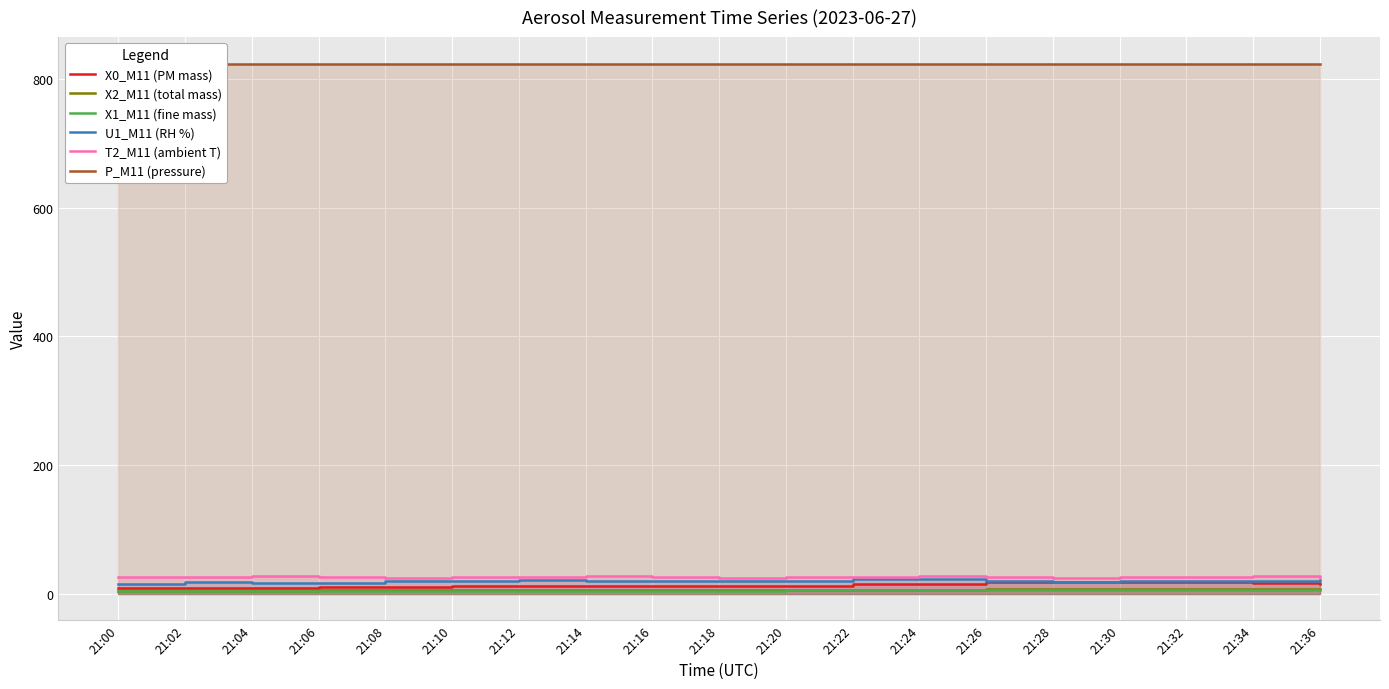

At which label does U1_M11 (RH %) reach its peak?

21:22